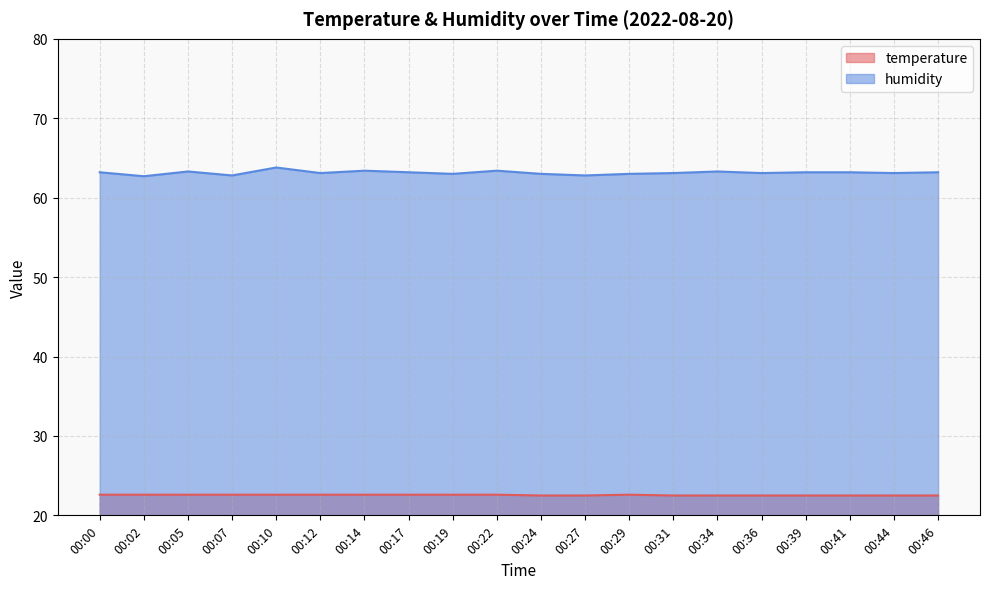

What is the difference between the temperature values at 00:31 and 00:22?

0.1